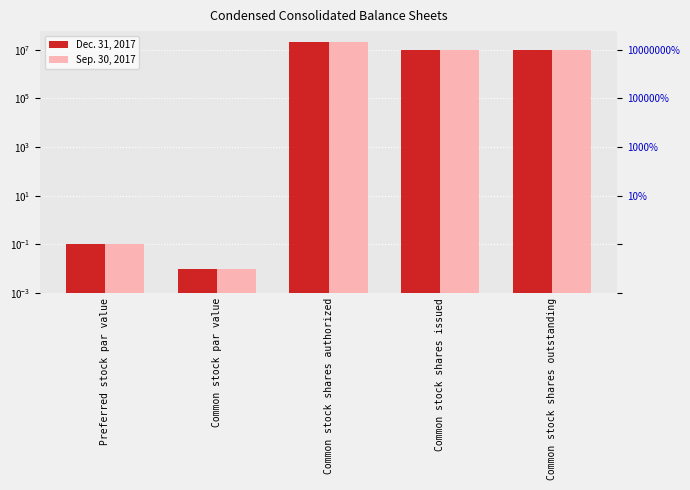

What are all the series names shown in the legend?

Dec. 31, 2017, Sep. 30, 2017